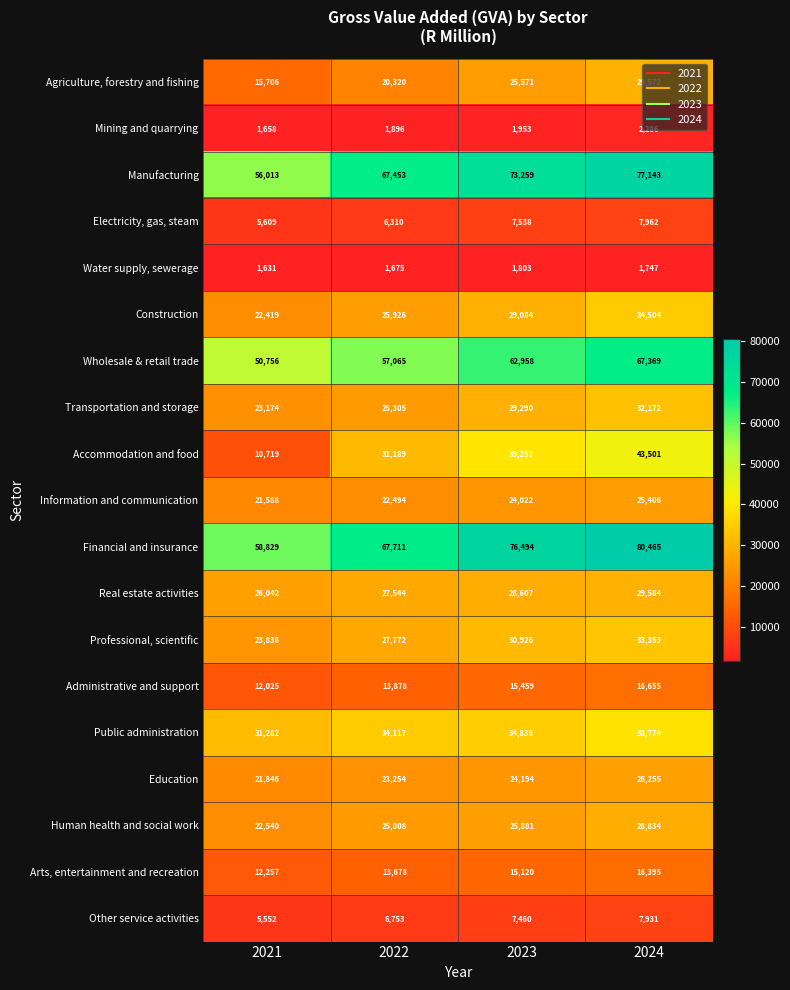

Which series has the widest spread of values?

Accommodation and food